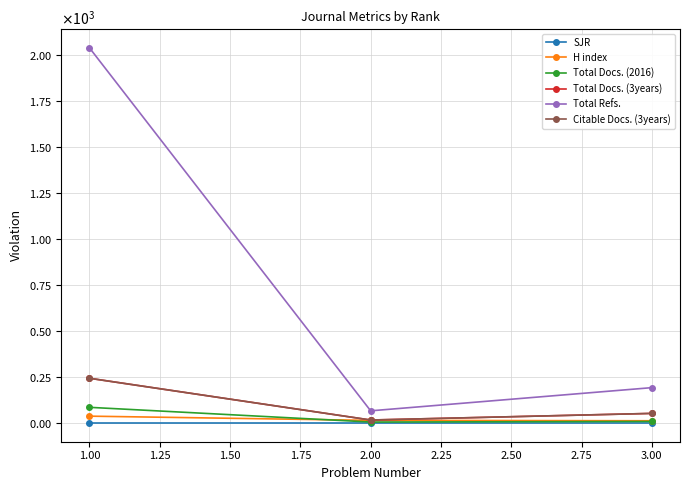

What is the average value of the Total Docs. (2016) series?

33